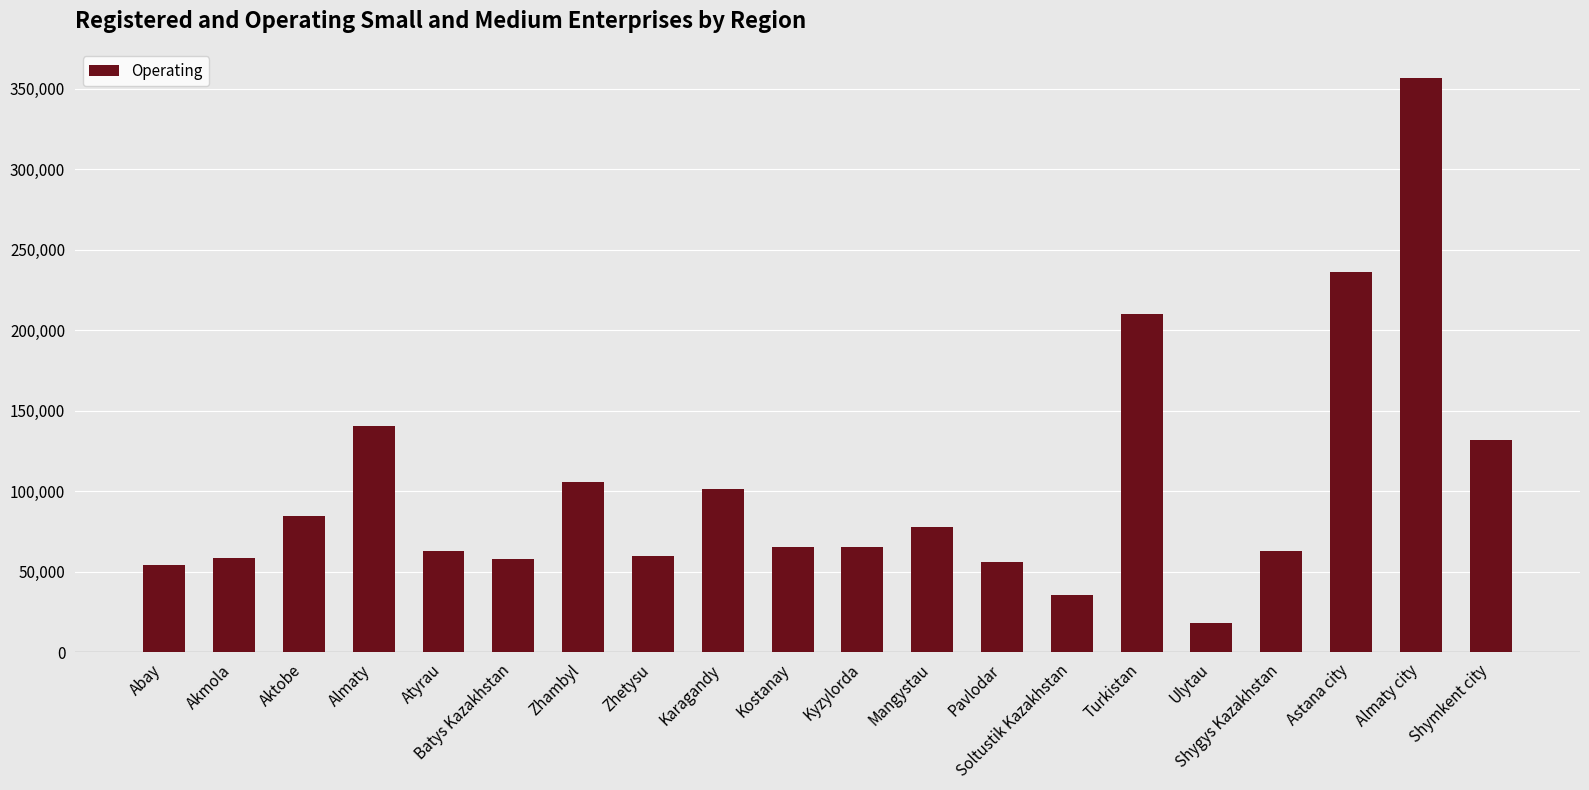

What is the sum of all values?

2044058